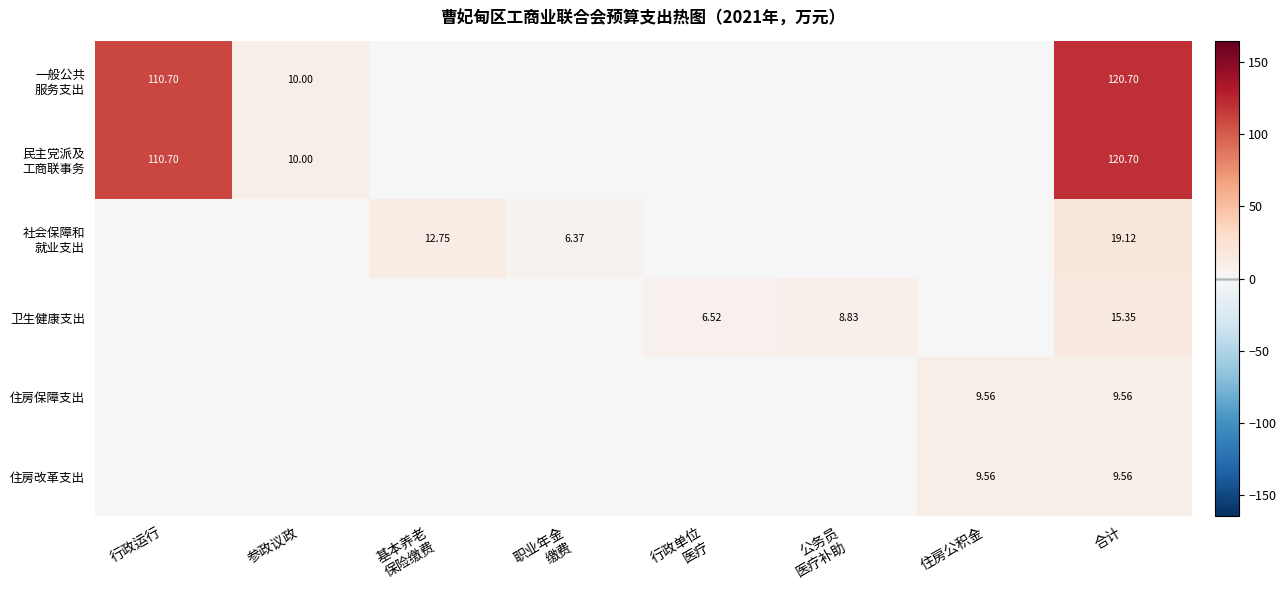

How many values in the 民主党派及 工商联事务 series exceed 0?

3